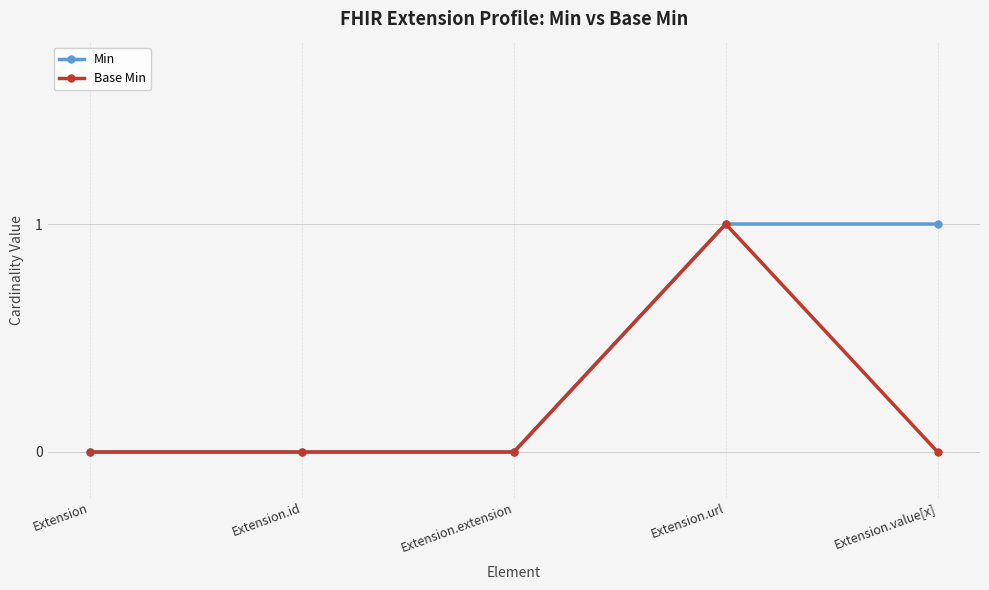

Rank the series by their average value, from highest to lowest.

Min, Base Min